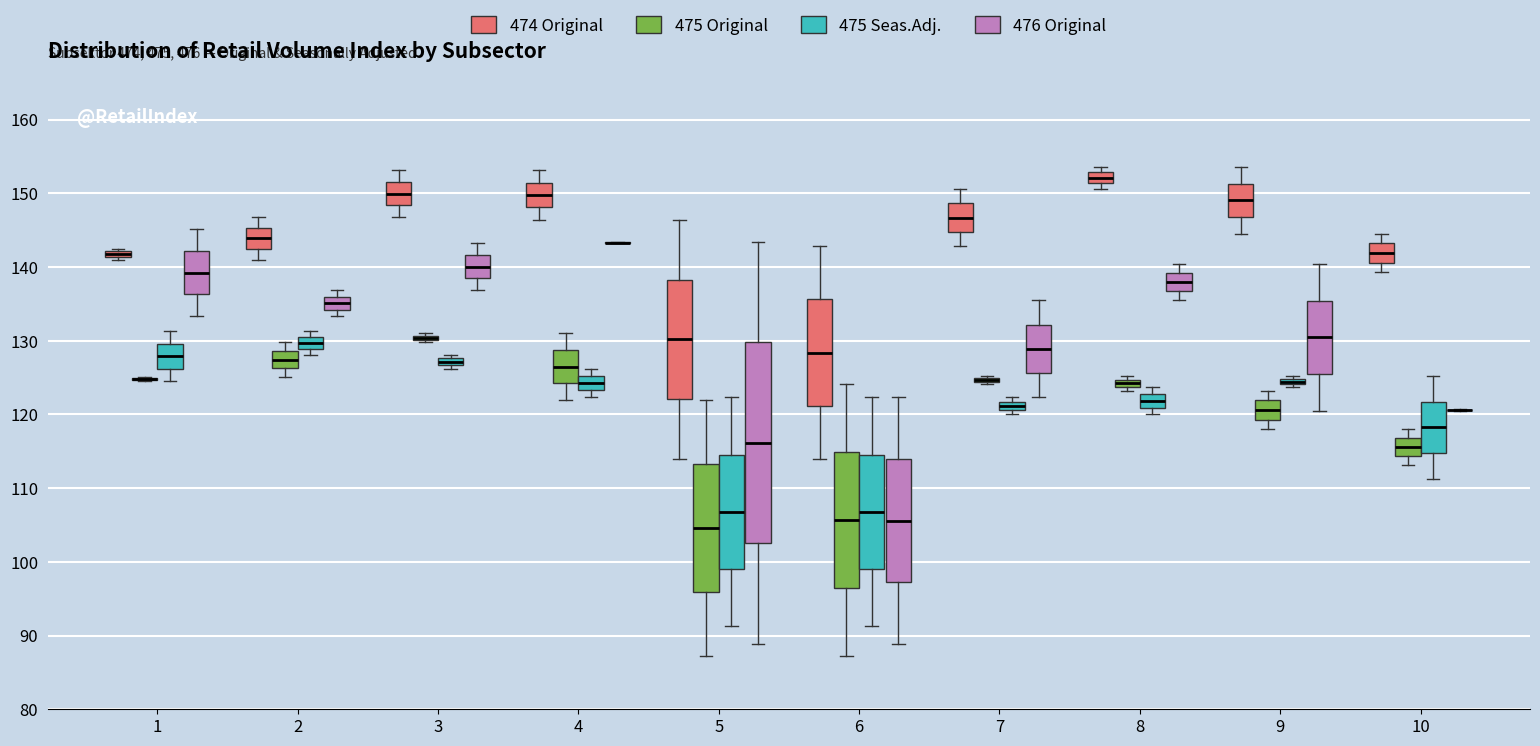

Where does the median line of the box for 8 (476 Original) sit on the y-axis? The values are not printed on the chart, so give them approximately, as read against the axis.

138